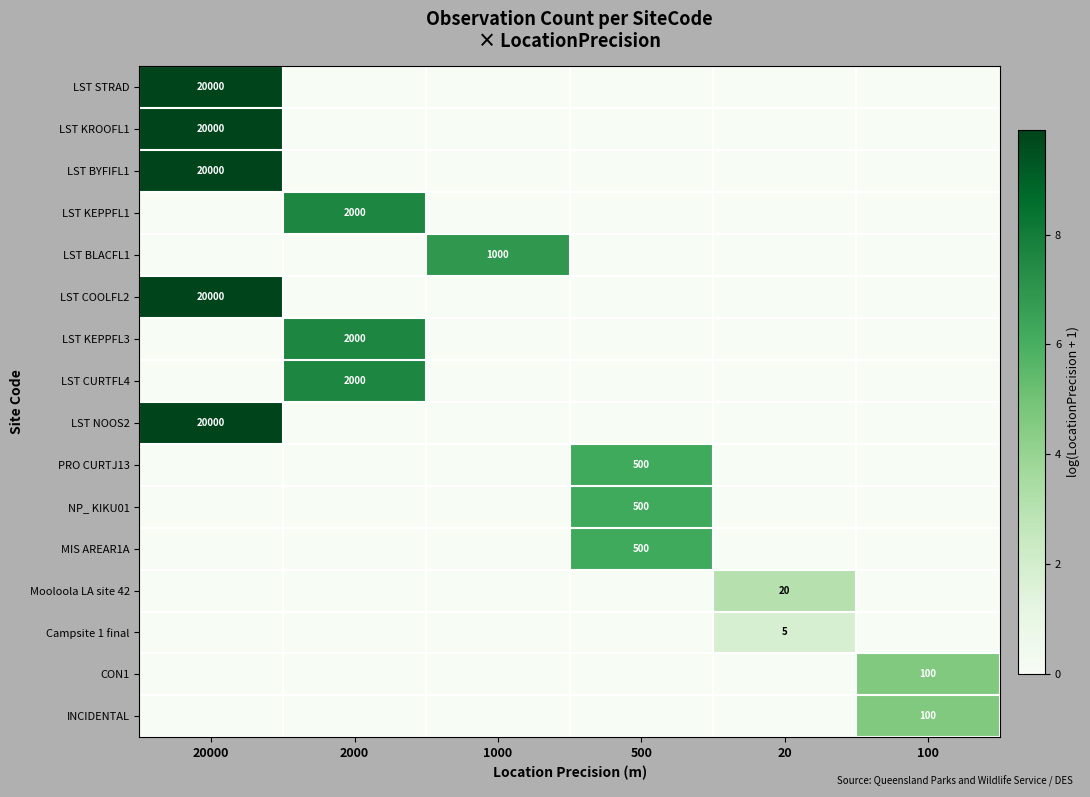

Is it true that NP_ KIKU01 equals 500 at 500?

True